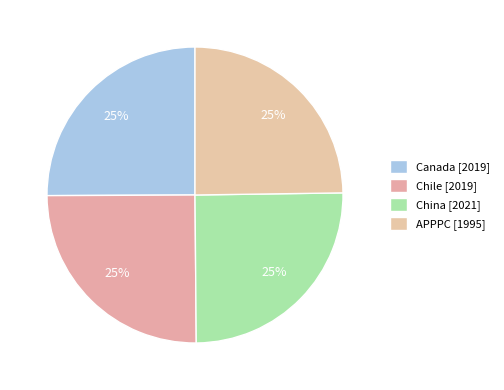

Count the number of slices in the pie.

4